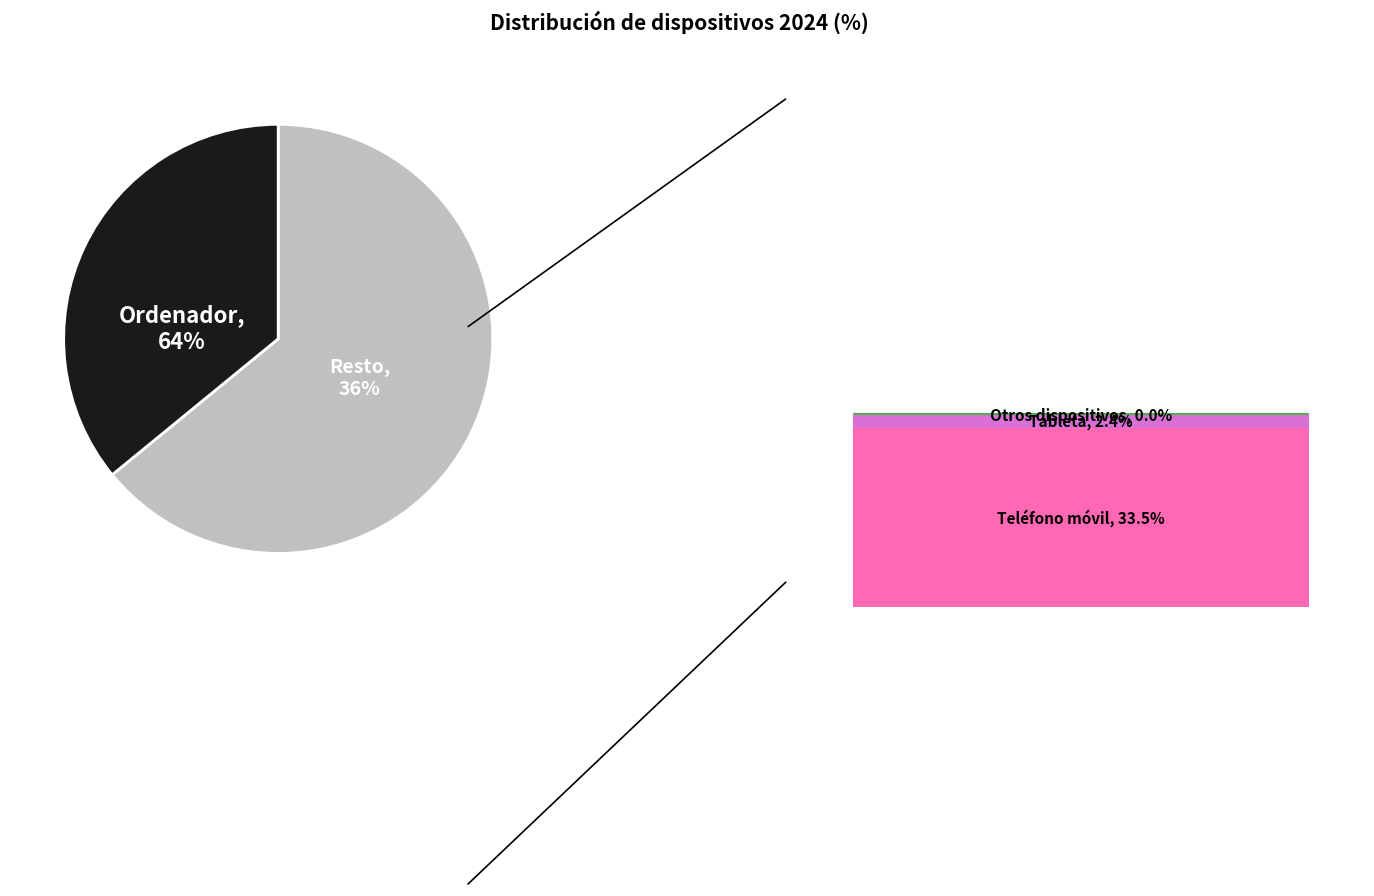

What is the change in value from Teléfono móvil to Tableta?

-31.1